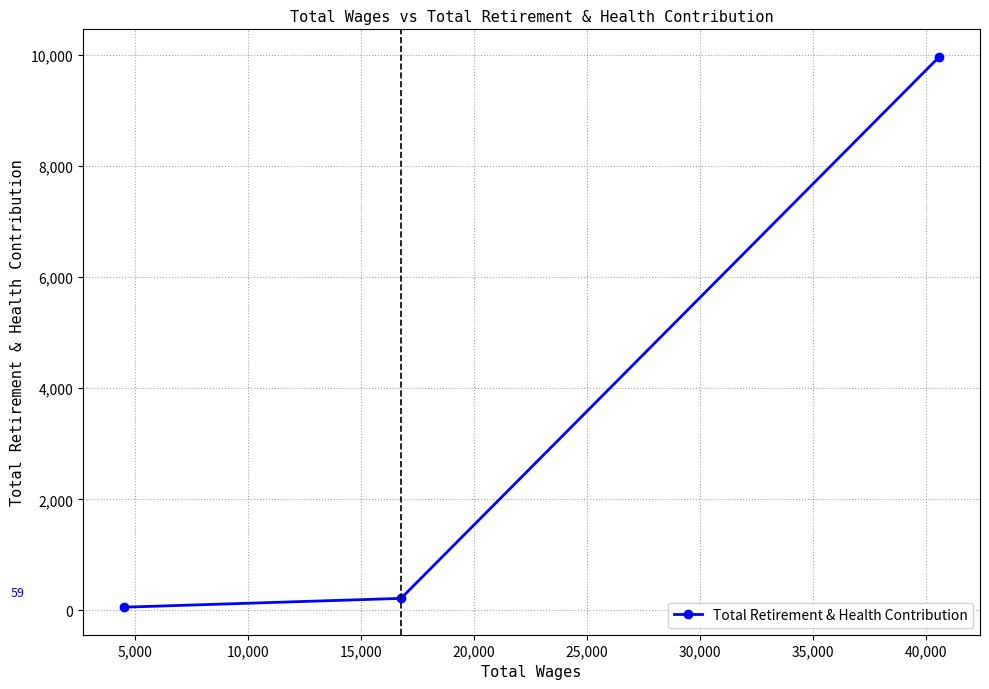

What is the maximum value shown in the chart?

9963